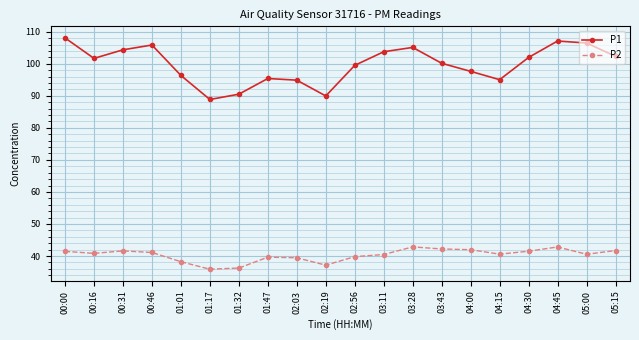

True or false: P1 and P2 intersect in this chart.

False